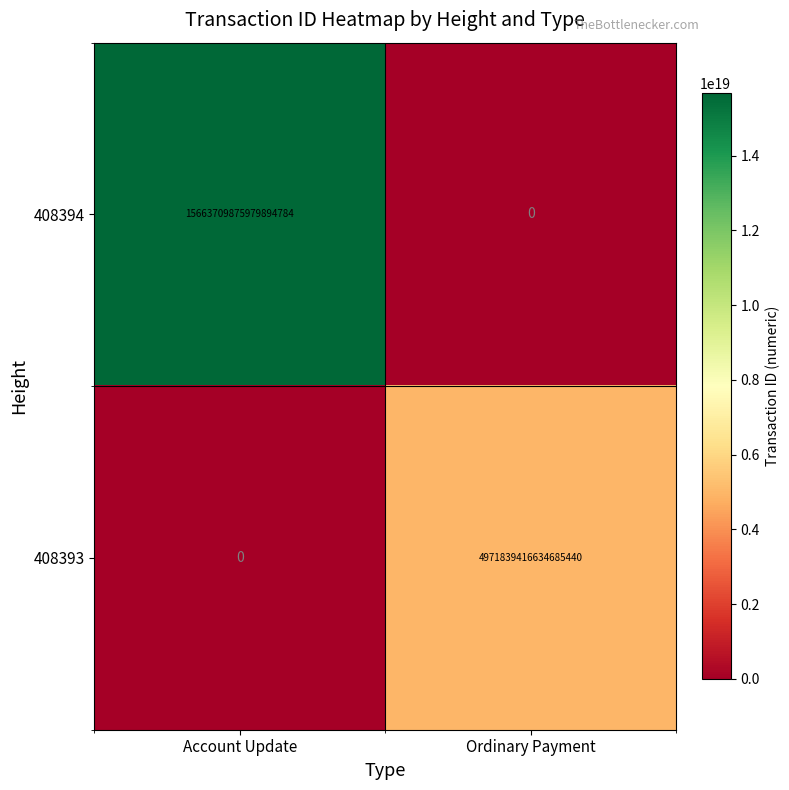

Which series has the largest range (max minus min)?

408394